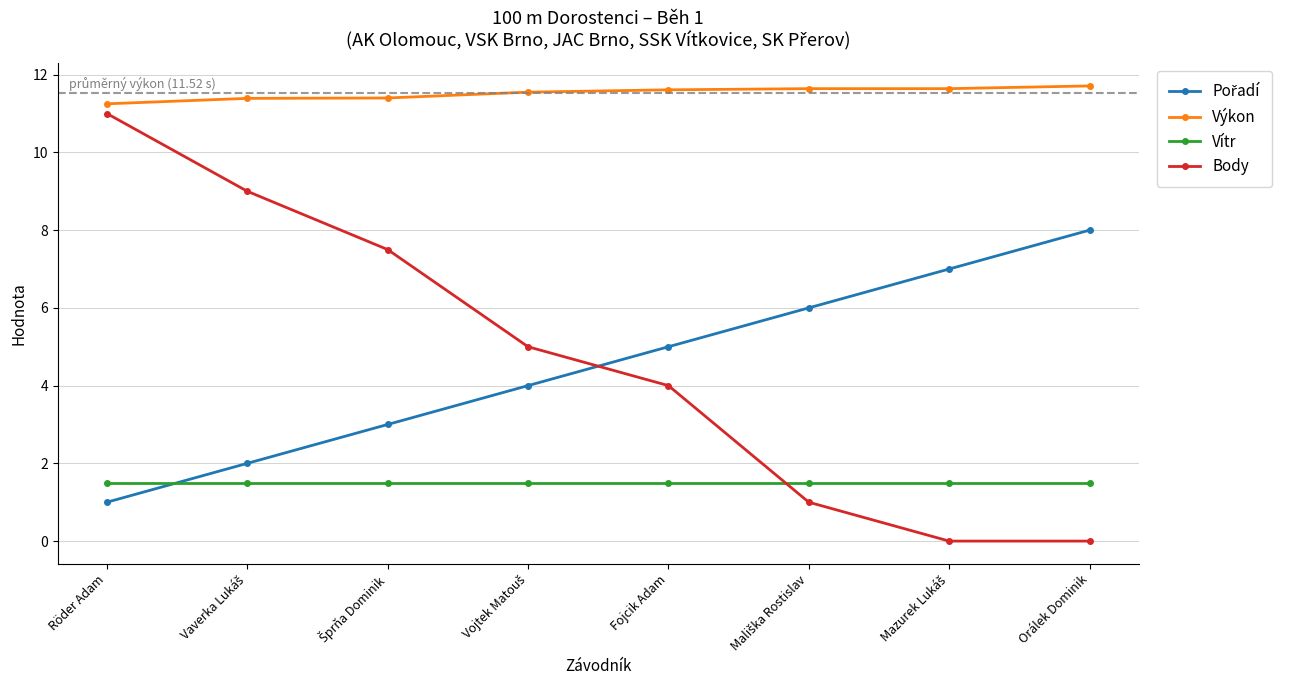

How many lines are shown in the chart?

4